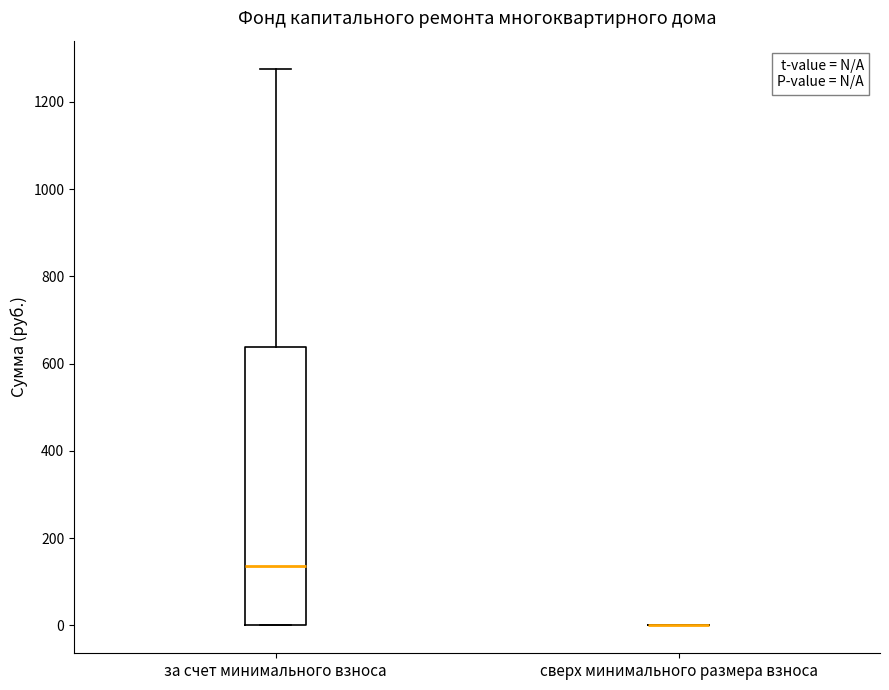

Which box is the tallest, from its lower edge to its upper edge?

за счет минимального взноса